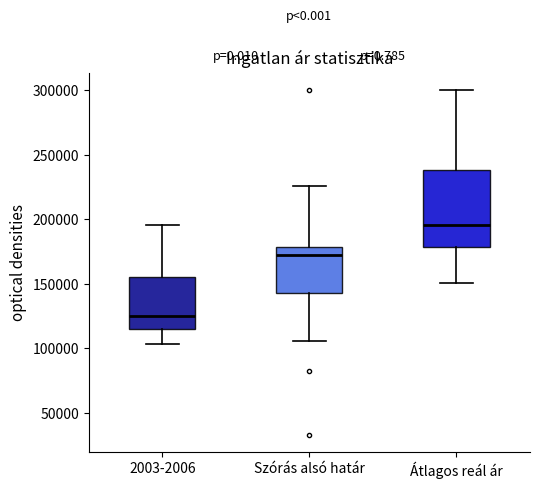

Which box has the highest median line?

Átlagos reál ár